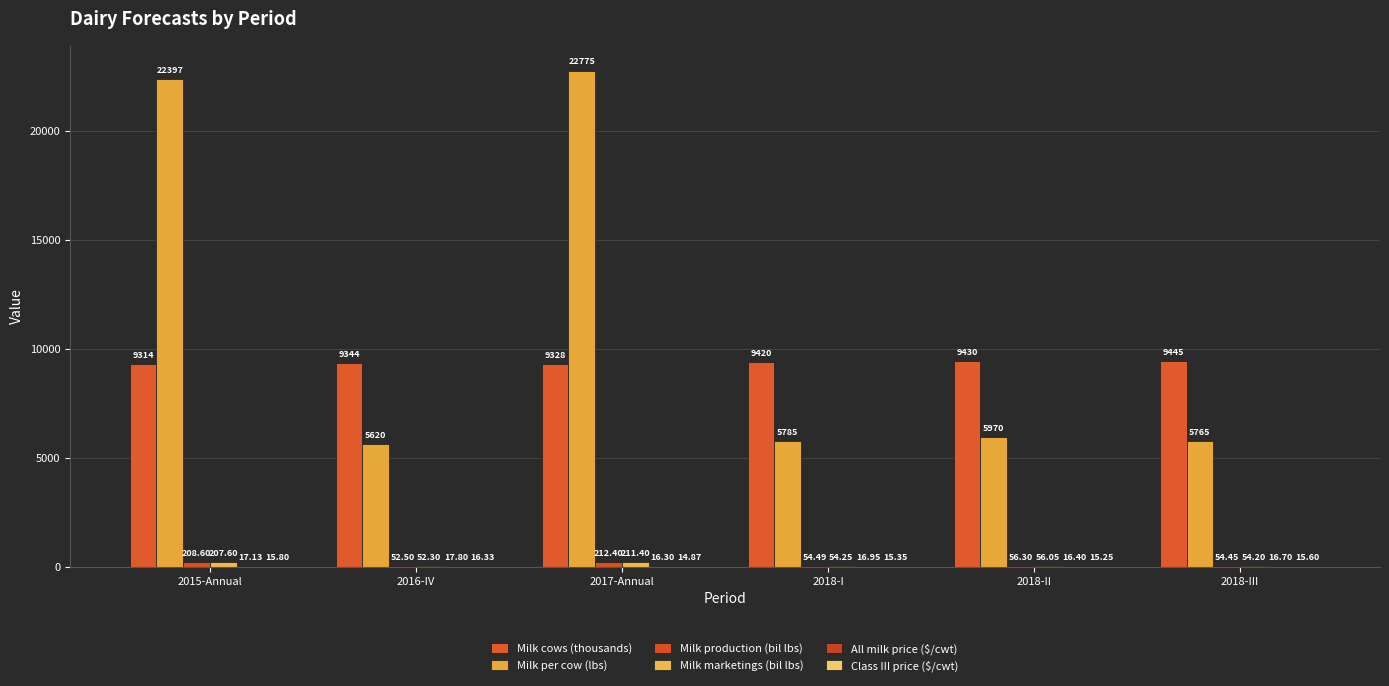

Are the bars grouped side by side (vs. stacked)?

Yes